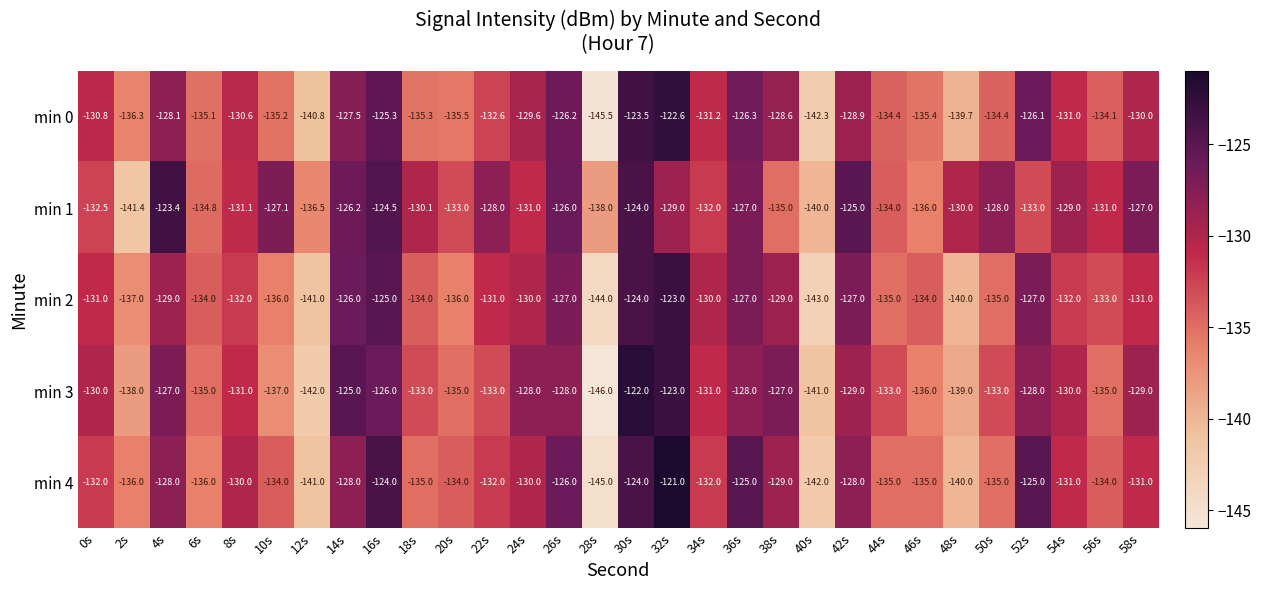

Where does the min 3 series first go above -131?

0s